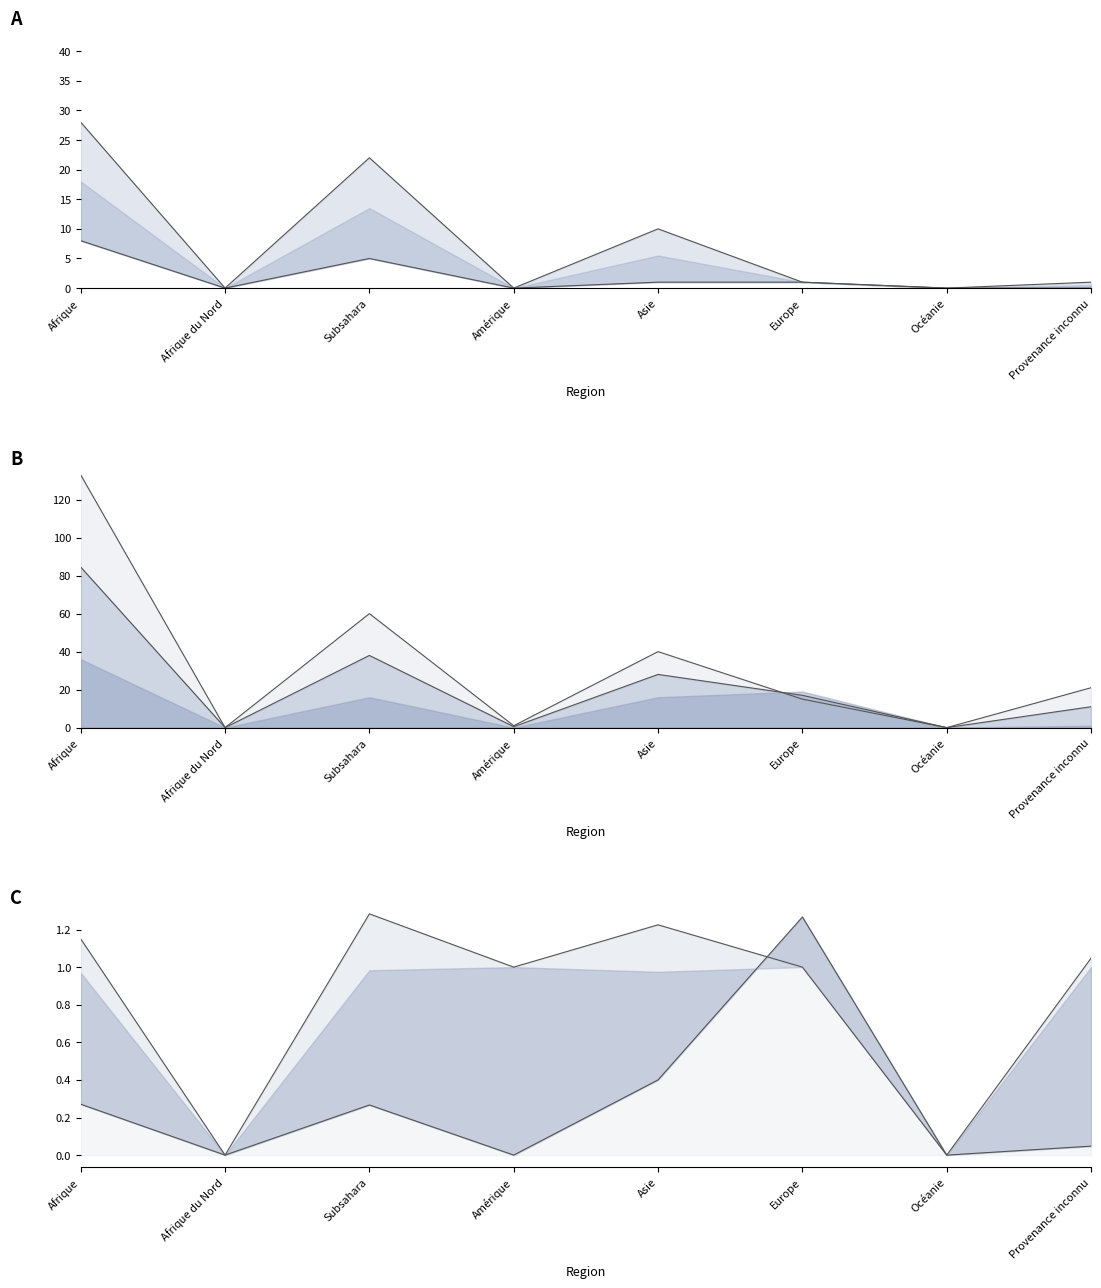

What is the value of the col_9 line point at the 5th from the left?

1.0